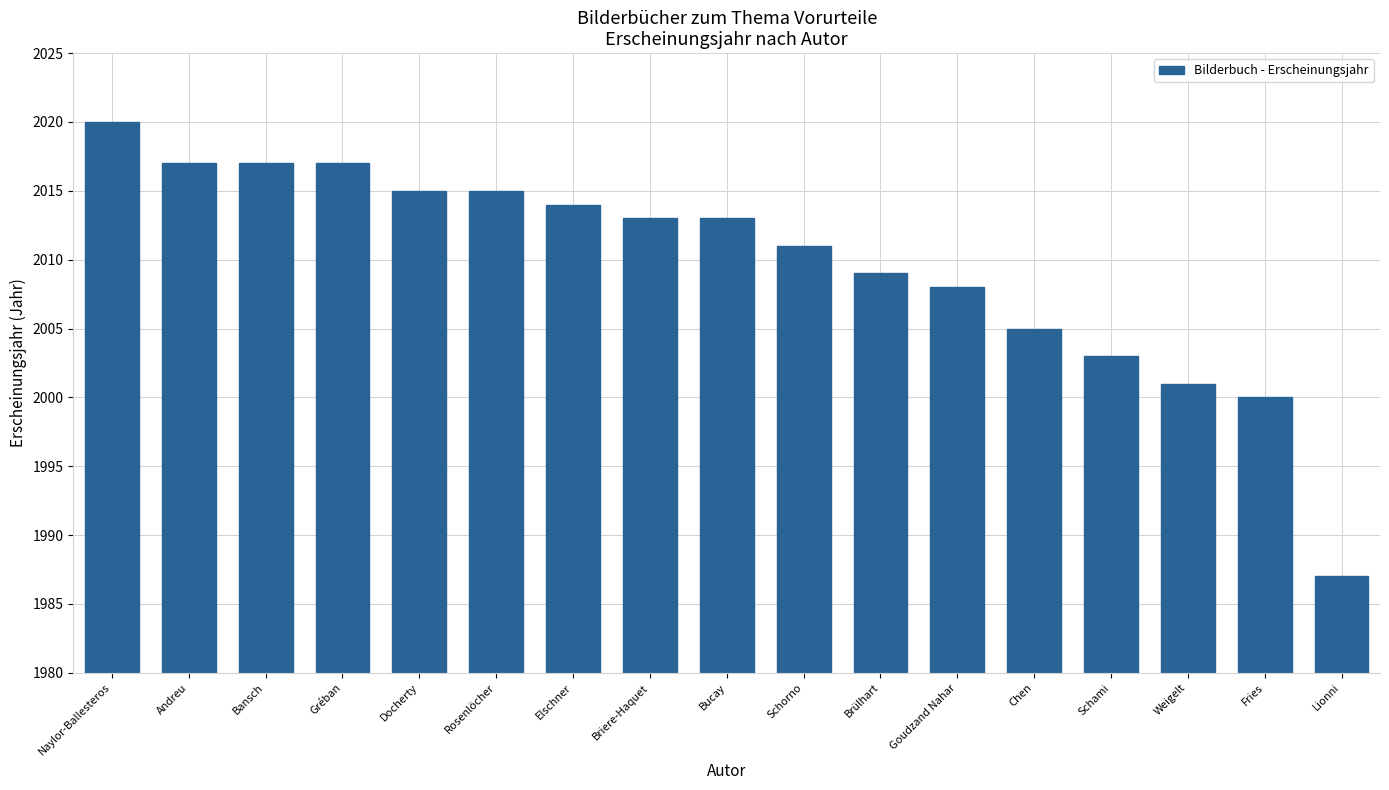

The value at Elschner is 2014. True or false?

True